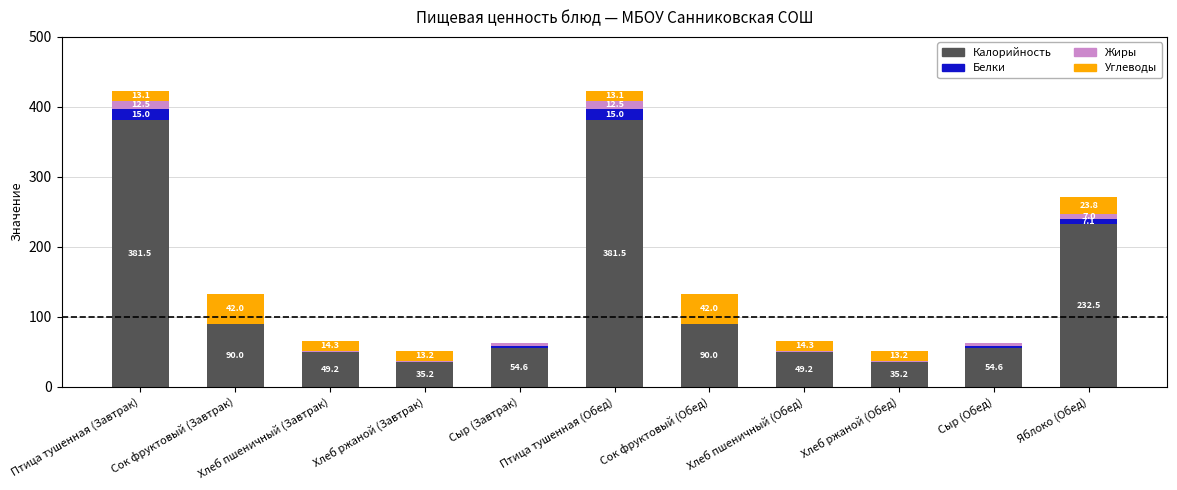

At which label is Калорийность closest to 208?

Яблоко (Обед)